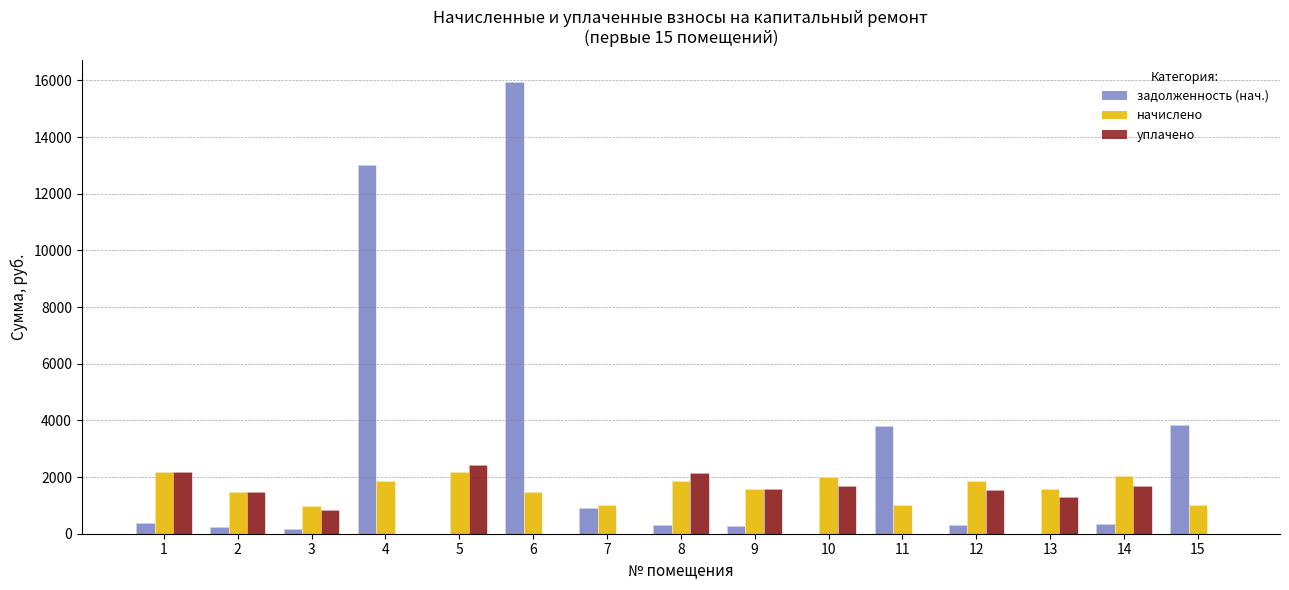

Reading left to right, what are all the values shown in this chart?

задолженность (нач.): 1=365.2	2=247.5	3=165.9	4=12998.8	5=0.0	6=15938.9	7=911.8	8=307.4	9=263.9	10=0.0	11=3814.3	12=307.4	13=0.0	14=338.1	15=3846.9
начислено: 1=2191.0	2=1485.1	3=995.3	4=1844.4	5=2194.2	6=1466.0	7=1008.1	8=1844.4	9=1583.6	10=2006.6	11=1027.1	12=1844.4	13=1564.6	14=2028.8	15=1030.3
уплачено: 1=2191.0	2=1485.1	3=829.5	4=0.0	5=2413.6	6=0.0	7=0.0	8=2151.8	9=1583.6	10=1672.2	11=0.0	12=1537.0	13=1303.8	14=1690.7	15=0.0